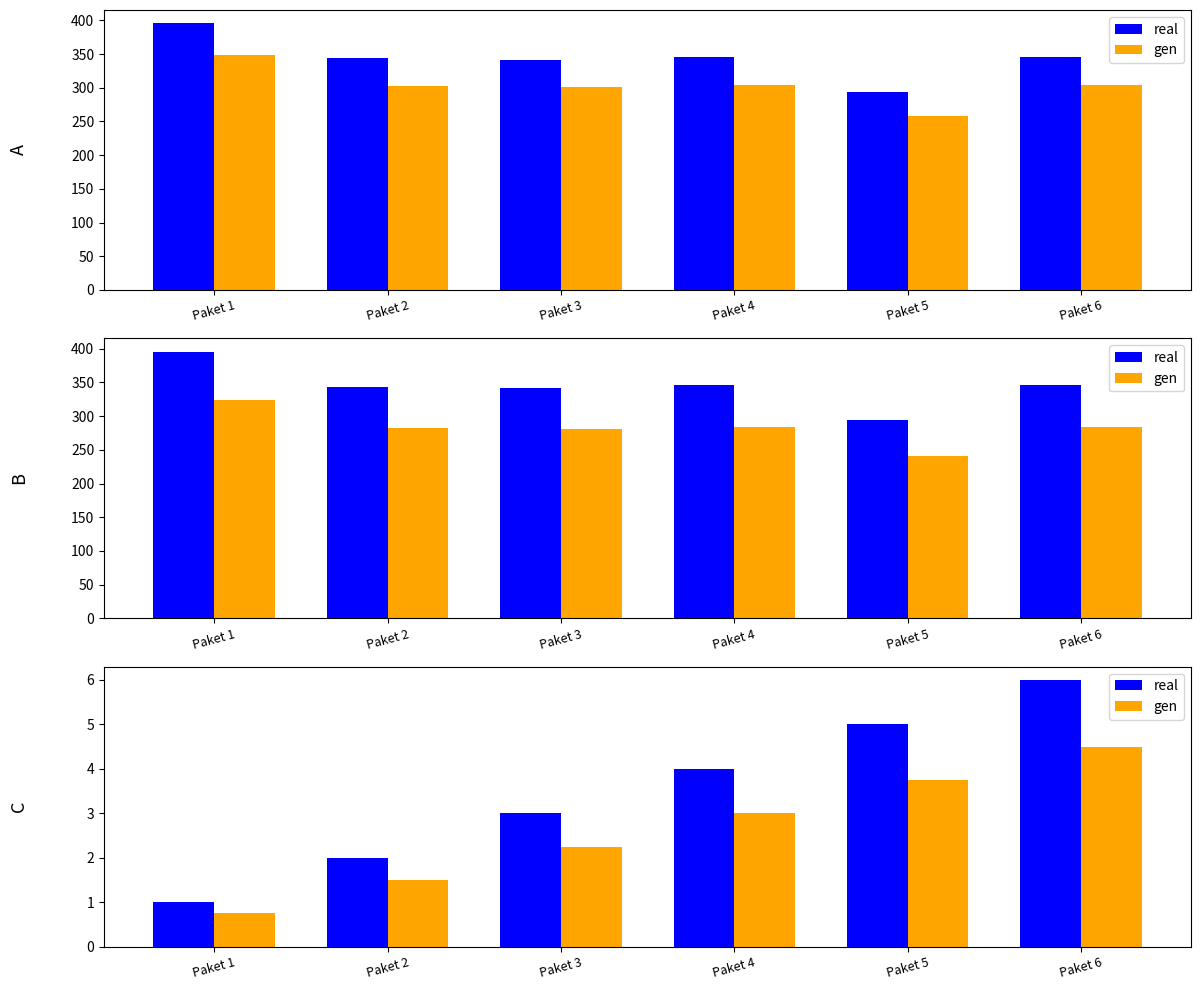

What is the difference between the highest and lowest values at Paket 6?

1.5